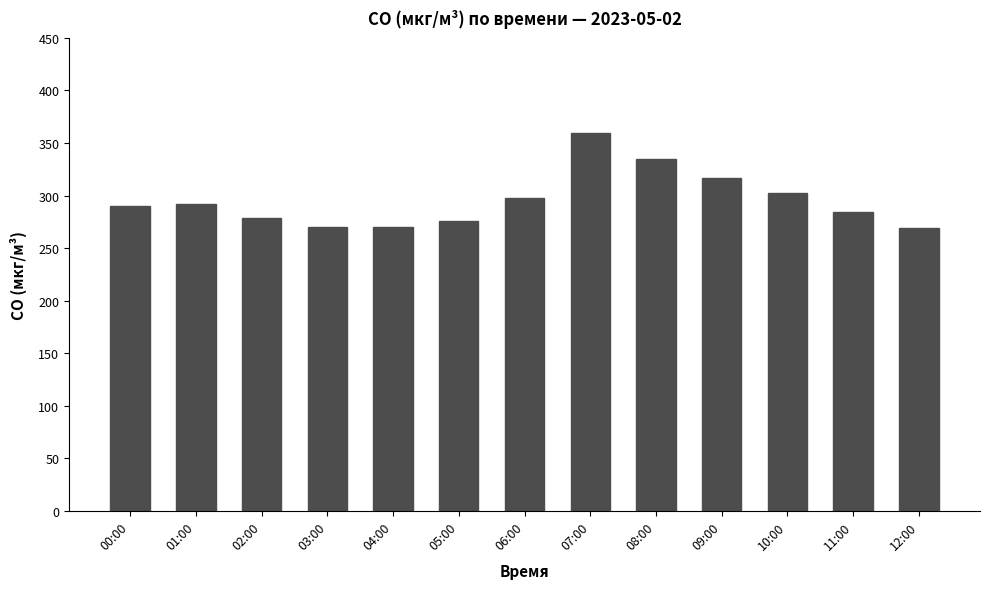

What is the label of the 2nd bar from the left?

01:00